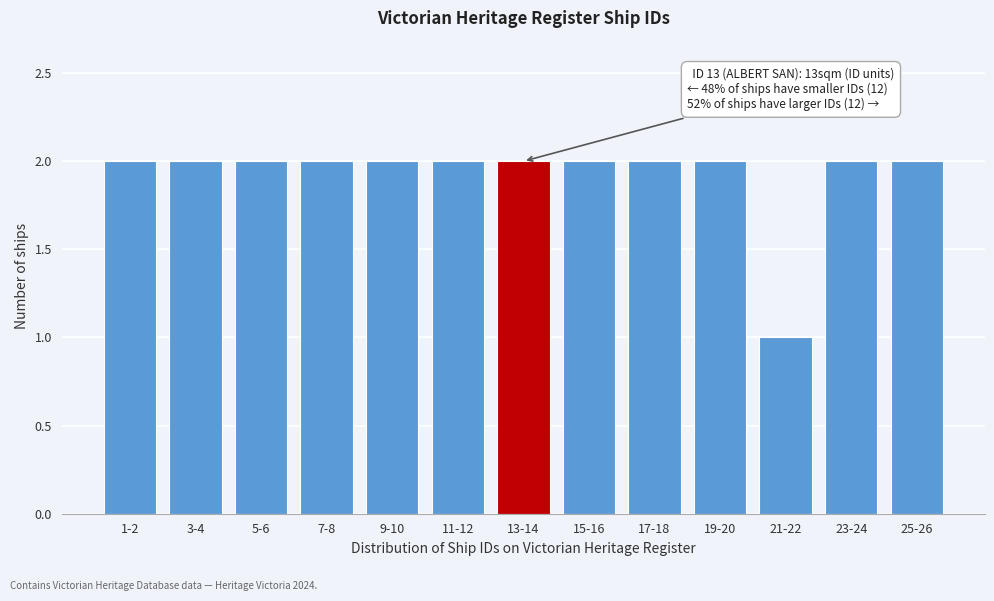

Reading left to right, extract all data points from this chart.

1-2=2	3-4=2	5-6=2	7-8=2	9-10=2	11-12=2	13-14=2	15-16=2	17-18=2	19-20=2	21-22=1	23-24=2	25-26=2